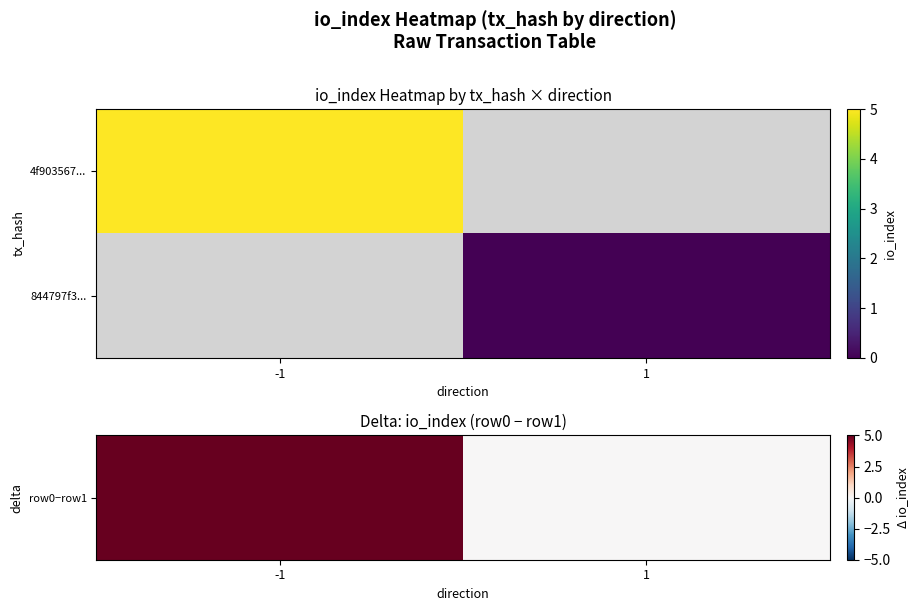

At which category is the sum across all series the highest?

-1